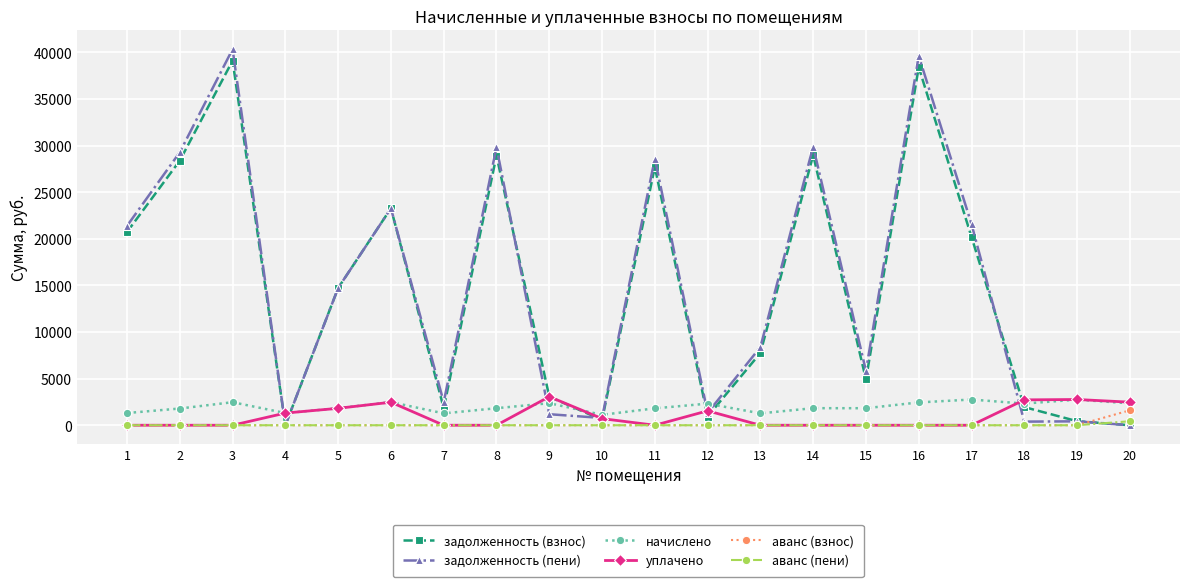

How many values in the задолженность (взнос) series are below 14721?

10